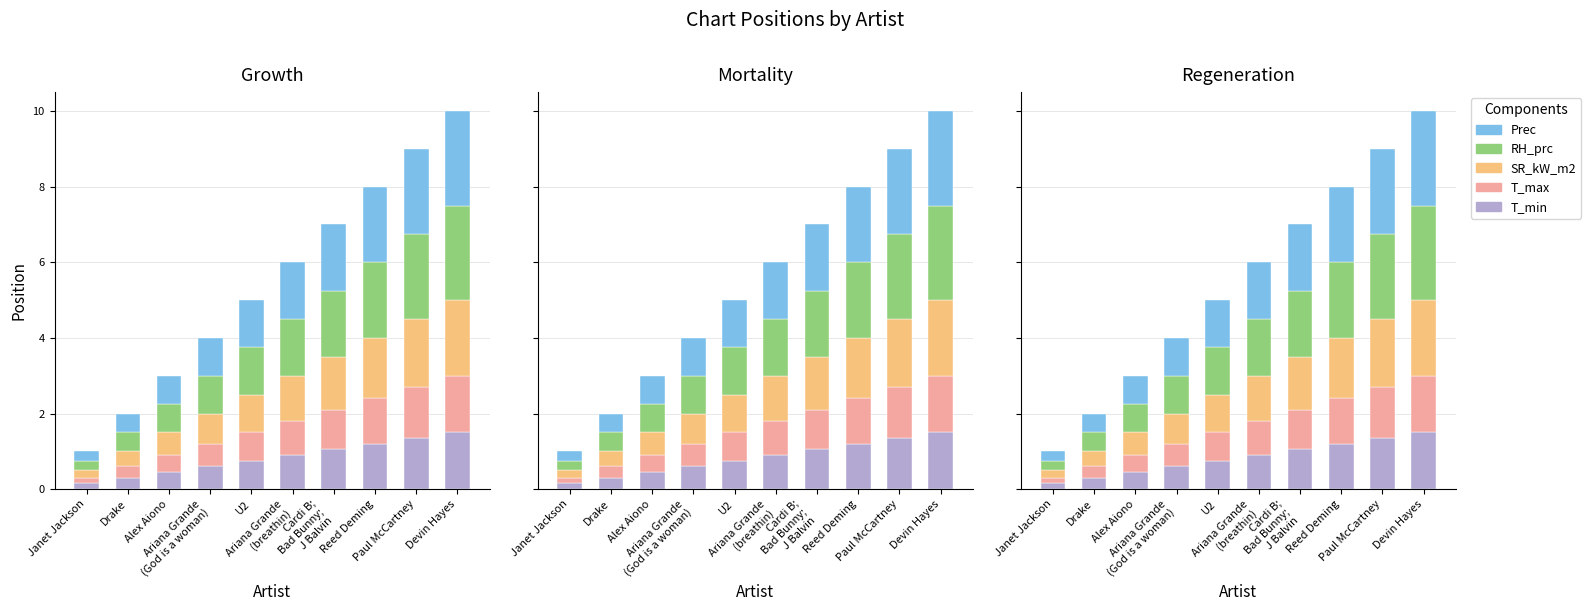

Rank the series by their maximum value, from highest to lowest.

RH_prc, Prec, SR_kW_m2, T_min, T_max